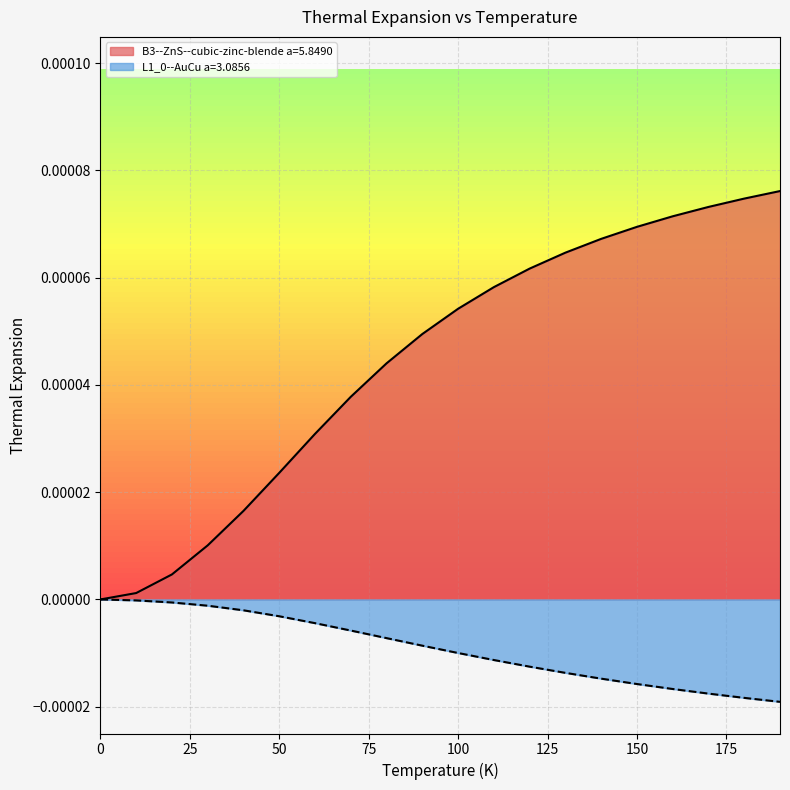

Does the chart display data point markers on the line(s)?

No